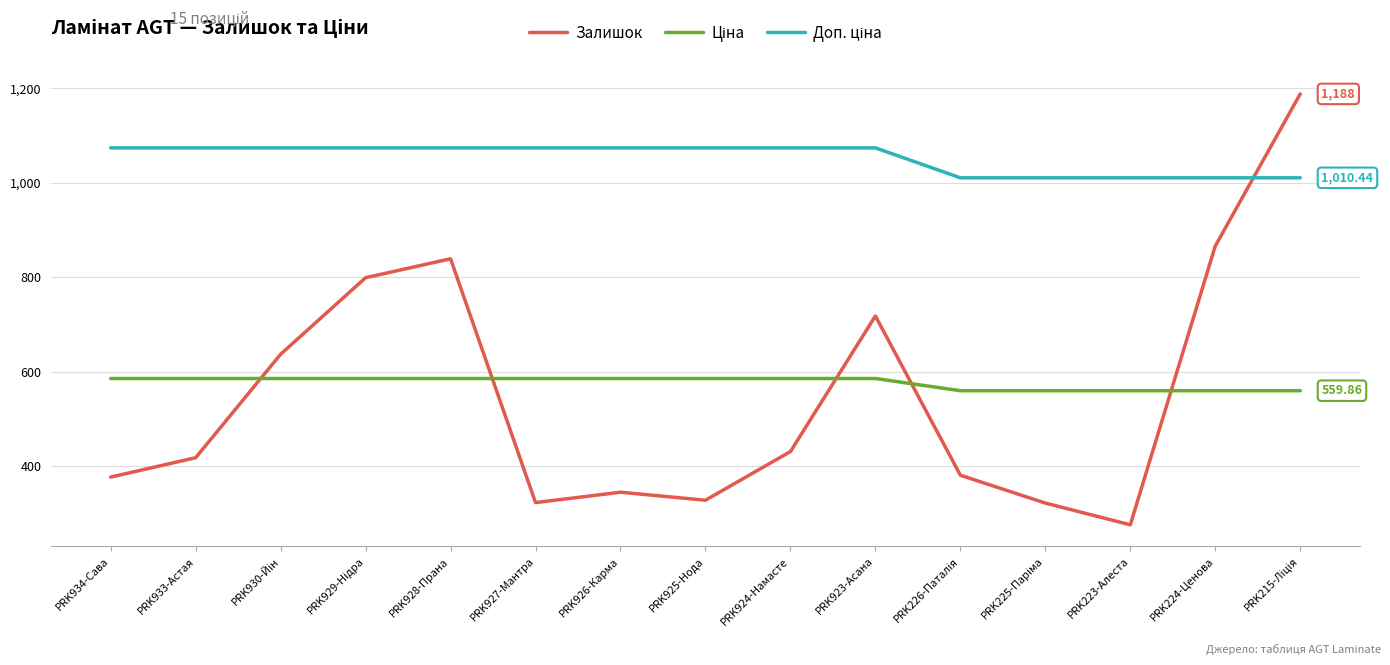

How many lines are shown in the chart?

3